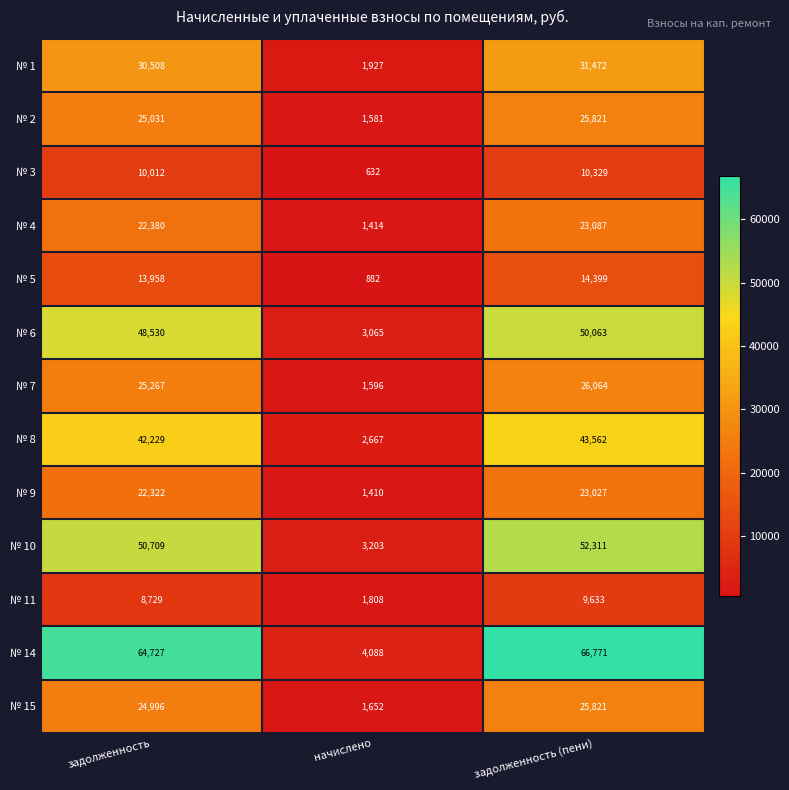

What is the spread (max minus min) of values at задолженность (пени)?

57138